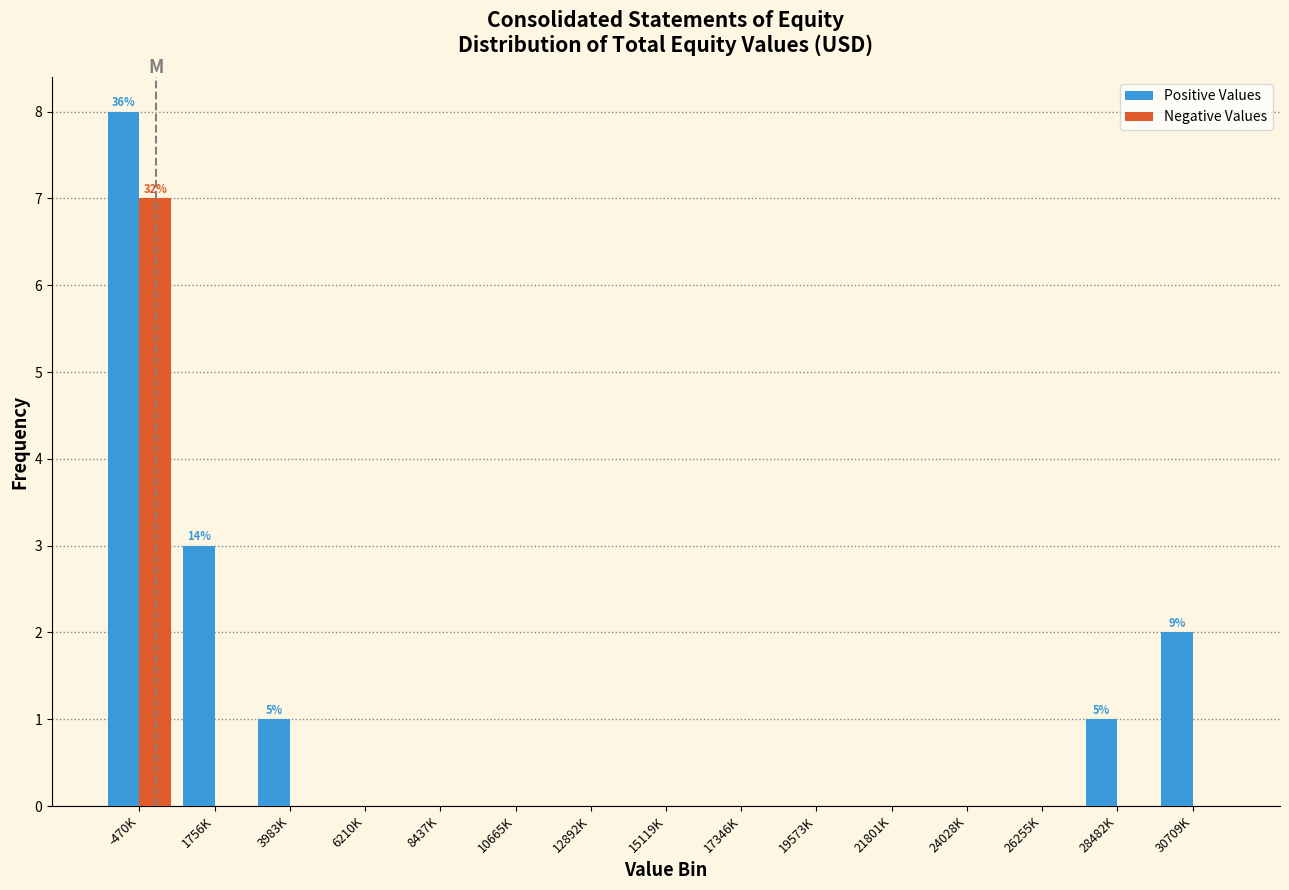

Reading left to right, what are all the values shown in this chart?

Positive Values: -470K=8	1756K=3	3983K=1	6210K=0	8437K=0	10665K=0	12892K=0	15119K=0	17346K=0	19573K=0	21801K=0	24028K=0	26255K=0	28482K=1	30709K=2
Negative Values: -470K=7	1756K=0	3983K=0	6210K=0	8437K=0	10665K=0	12892K=0	15119K=0	17346K=0	19573K=0	21801K=0	24028K=0	26255K=0	28482K=0	30709K=0